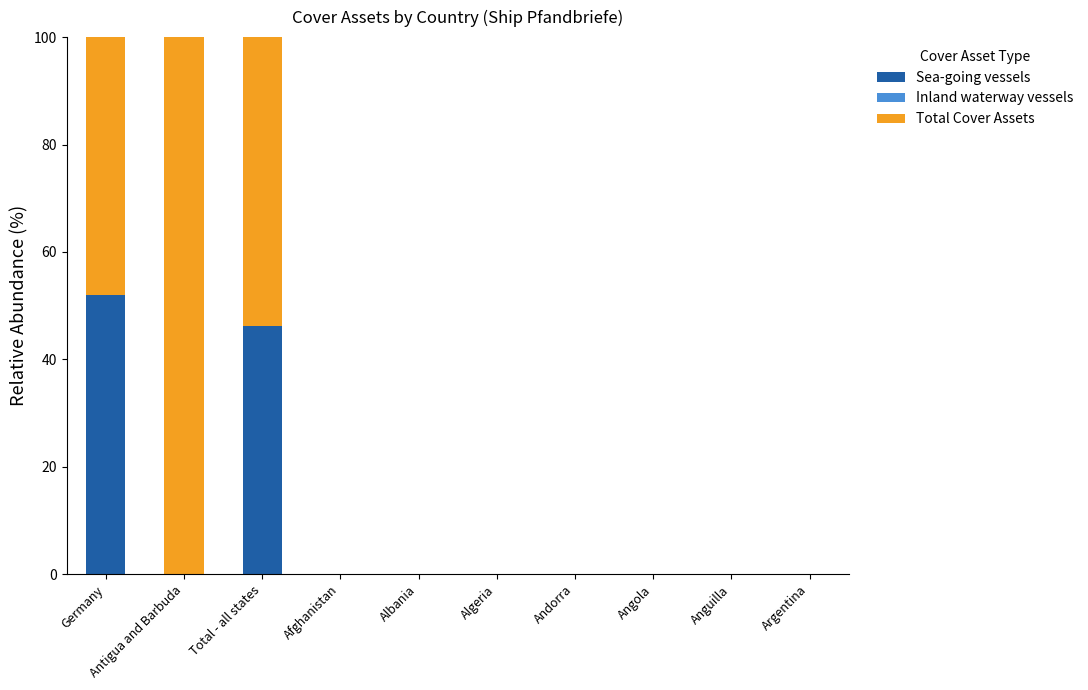

Where is Sea-going vessels nearest to the value 26?

Total - all states